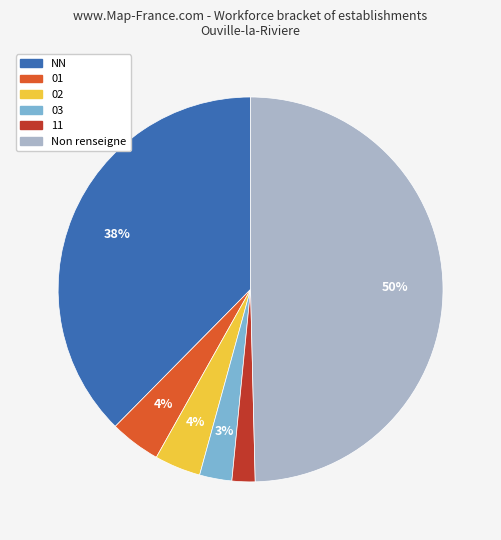

How many slices are in this pie chart?

6